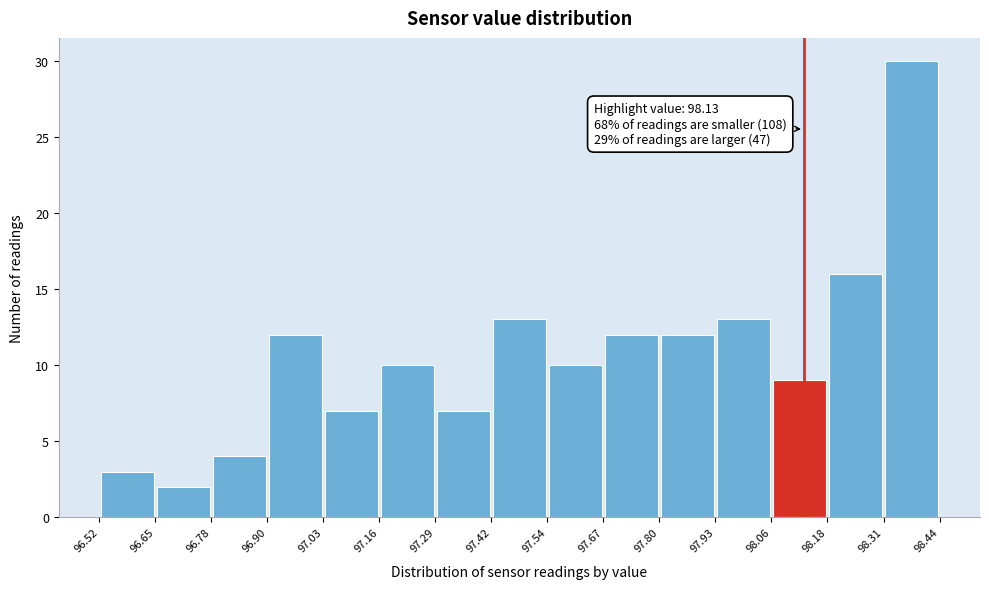

Which range on the x-axis has the tallest bar?

98.31 to 98.44